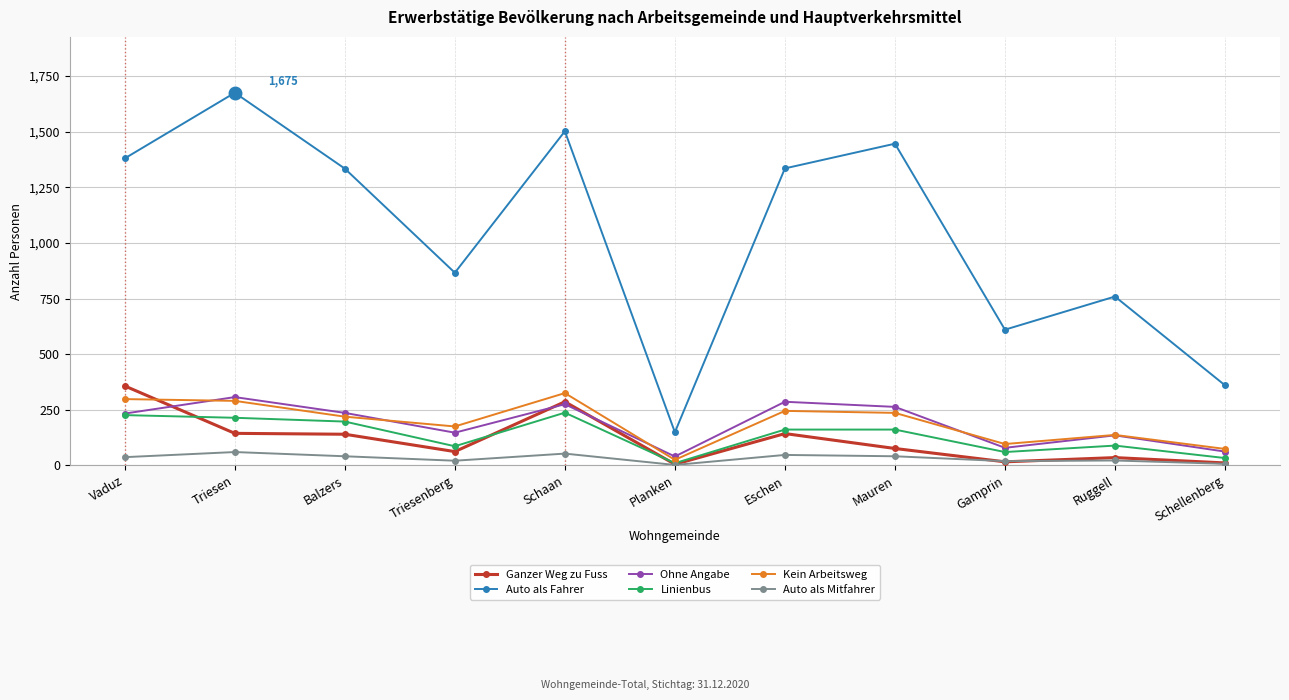

What is the label of the 7th point from the left?

Eschen